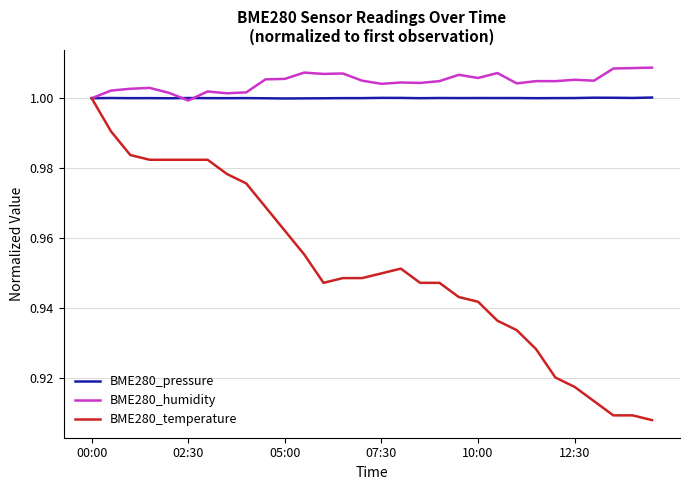

Which series has the largest total across all categories?

BME280_humidity